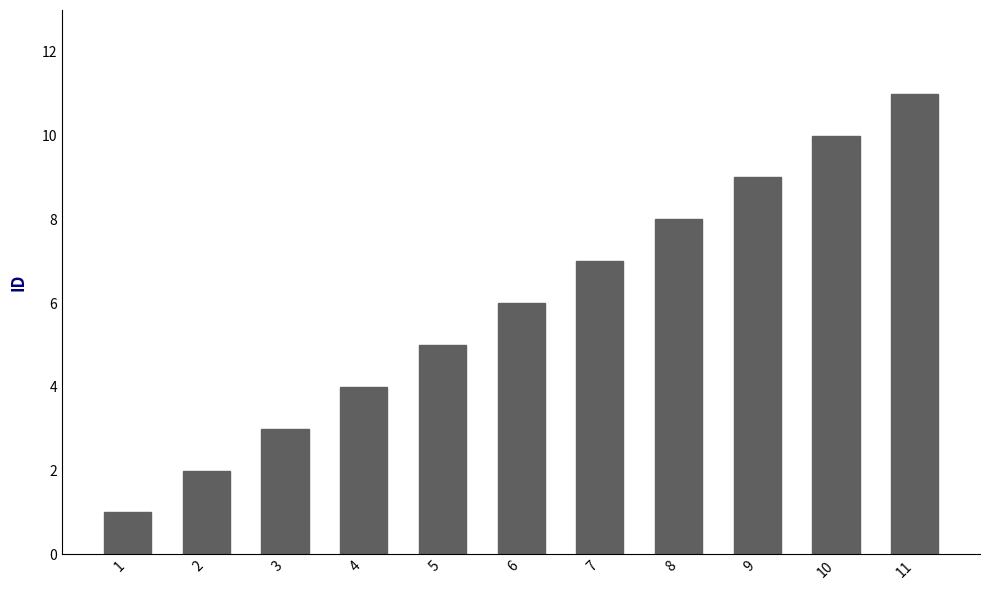

The chart shows a value of 10 at 10. True or false?

True